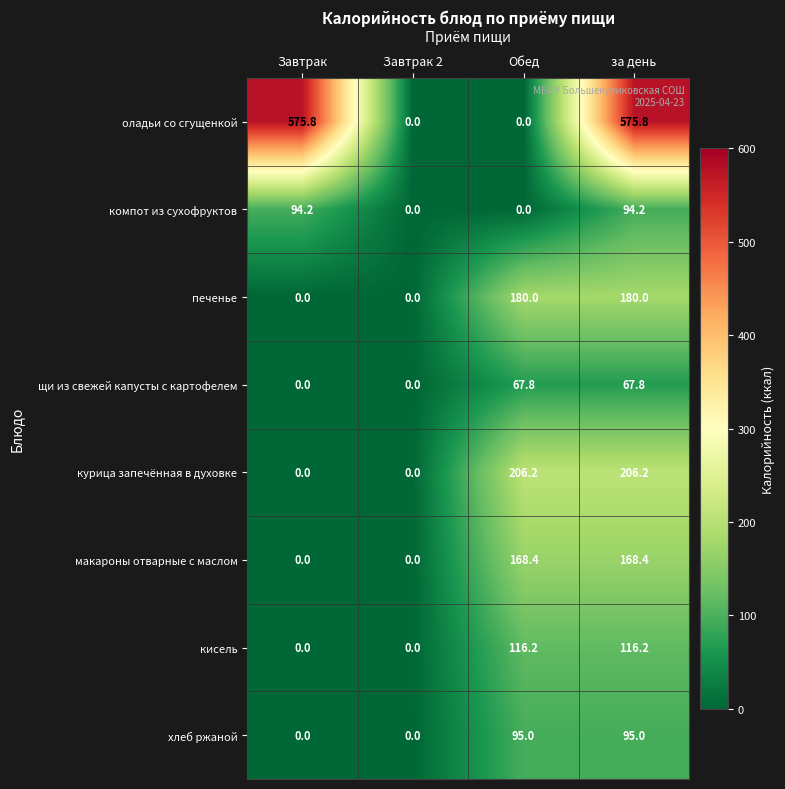

What is the difference between the maximum and minimum values in the курица запечённая в духовке series?

206.2